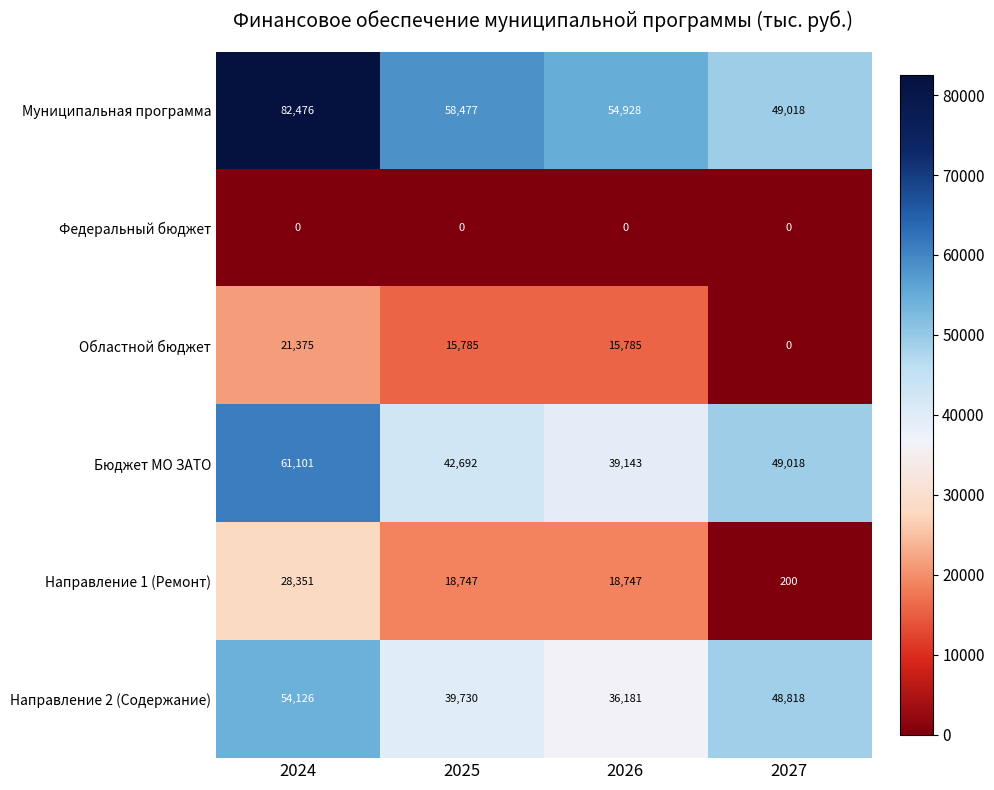

Is it true that Направление 1 (Ремонт) equals 200 at 2027?

True